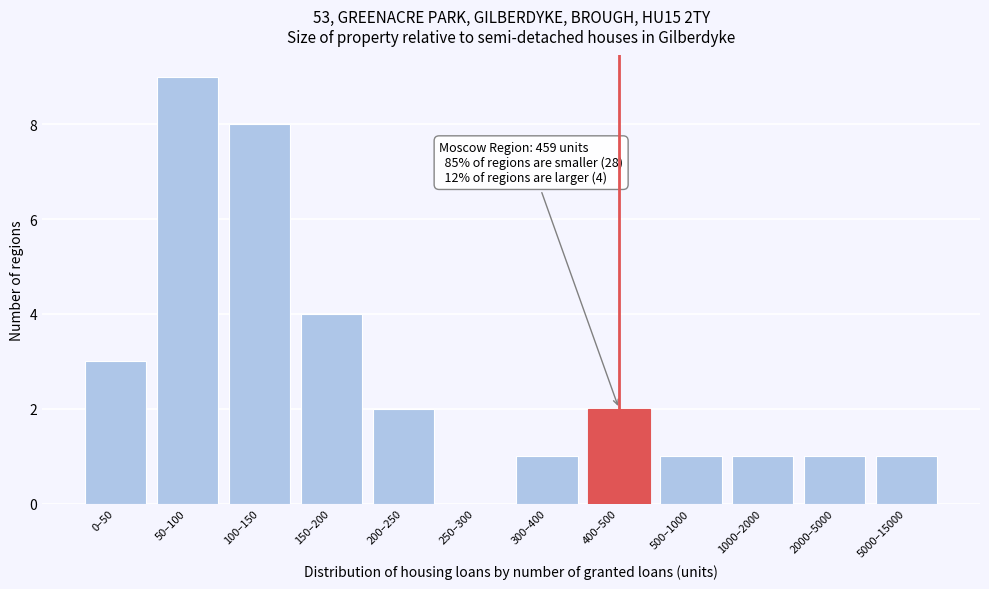

Reading left to right, what are all the values shown in this chart?

0–50=3	50–100=9	100–150=8	150–200=4	200–250=2	250–300=0	300–400=1	400–500=2	500–1000=1	1000–2000=1	2000–5000=1	5000–15000=1